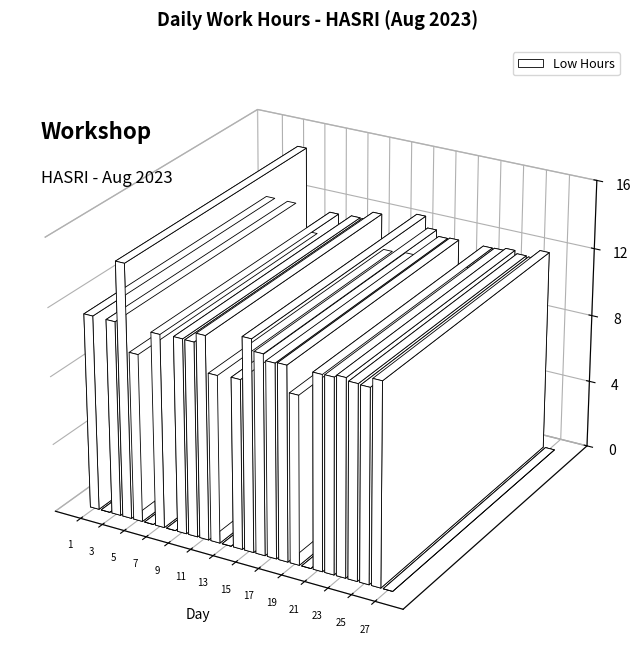

At which label is the value closest to 7?

12